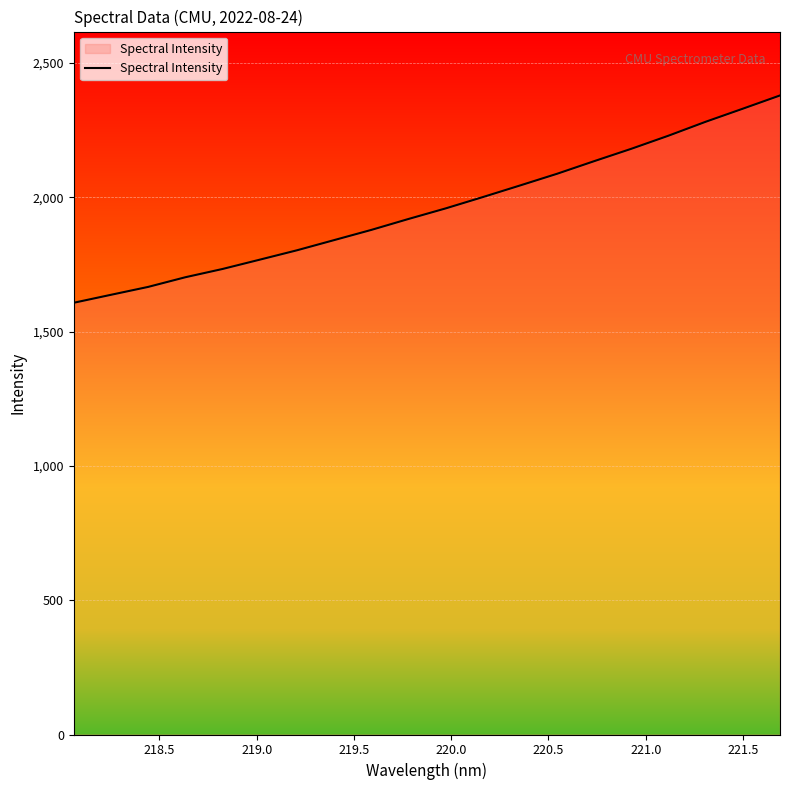

What is the maximum value shown in the chart?

2379.1